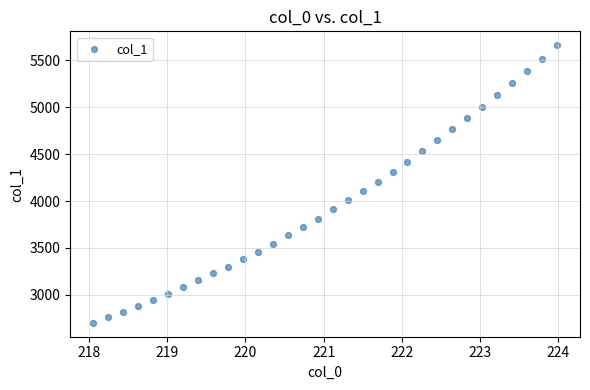

What is the range of Y values (max minus min)?

2959.3